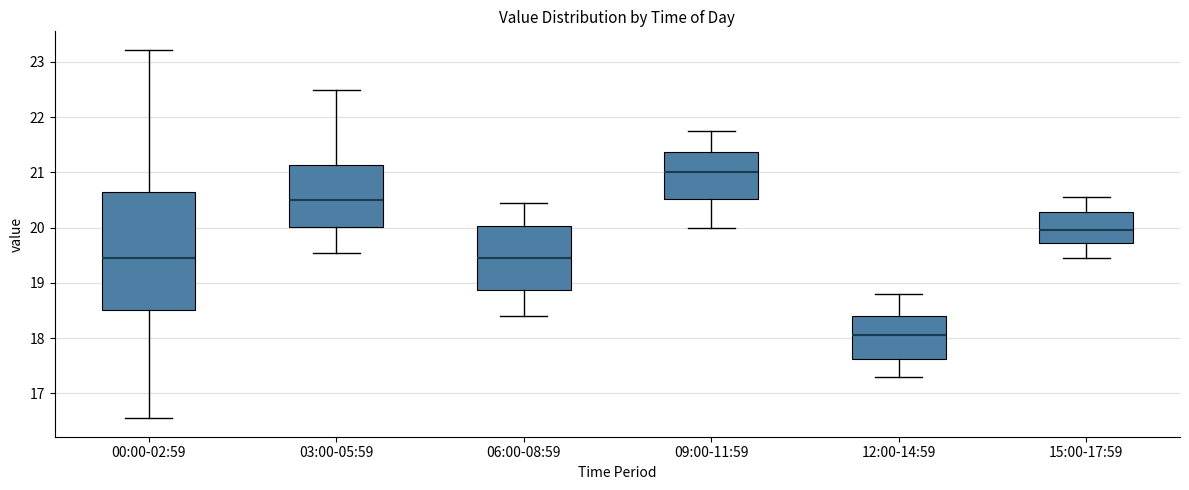

Reading left to right, transcribe this box plot: for each box, give where its median line is, the range the box spans, and where its two whiskers end, as read against the y-axis. The values are not printed on the chart, so give them approximately, as read against the axis.

00:00-02:59: median 19.5, box 18.5 to 20.7, whiskers 16.6 to 23.2
03:00-05:59: median 20.5, box 20.0 to 21.1, whiskers 19.6 to 22.5
06:00-08:59: median 19.5, box 18.9 to 20.0, whiskers 18.4 to 20.5
09:00-11:59: median 21.0, box 20.5 to 21.4, whiskers 20.0 to 21.8
12:00-14:59: median 18.1, box 17.6 to 18.4, whiskers 17.3 to 18.8
15:00-17:59: median 20.0, box 19.7 to 20.3, whiskers 19.5 to 20.6